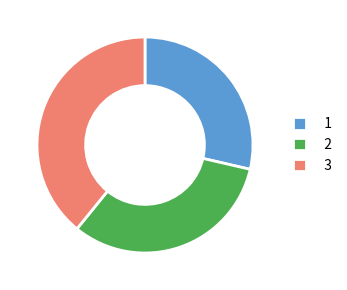

How many slices are in this pie chart?

3